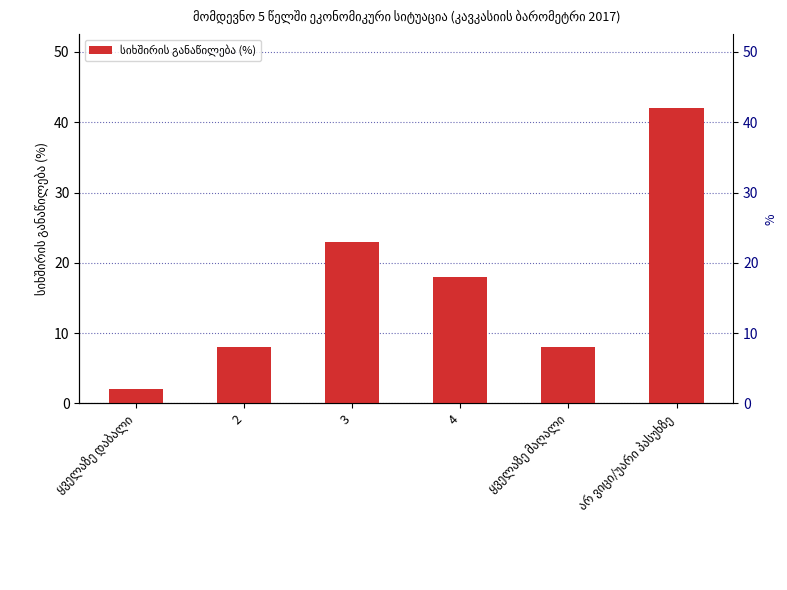

Reading left to right, extract all data points from this chart.

ყველაზე დაბალი=2	2=8	3=23	4=18	ყველაზე მაღალი=8	არ ვიცი/უარი პასუხზე=42